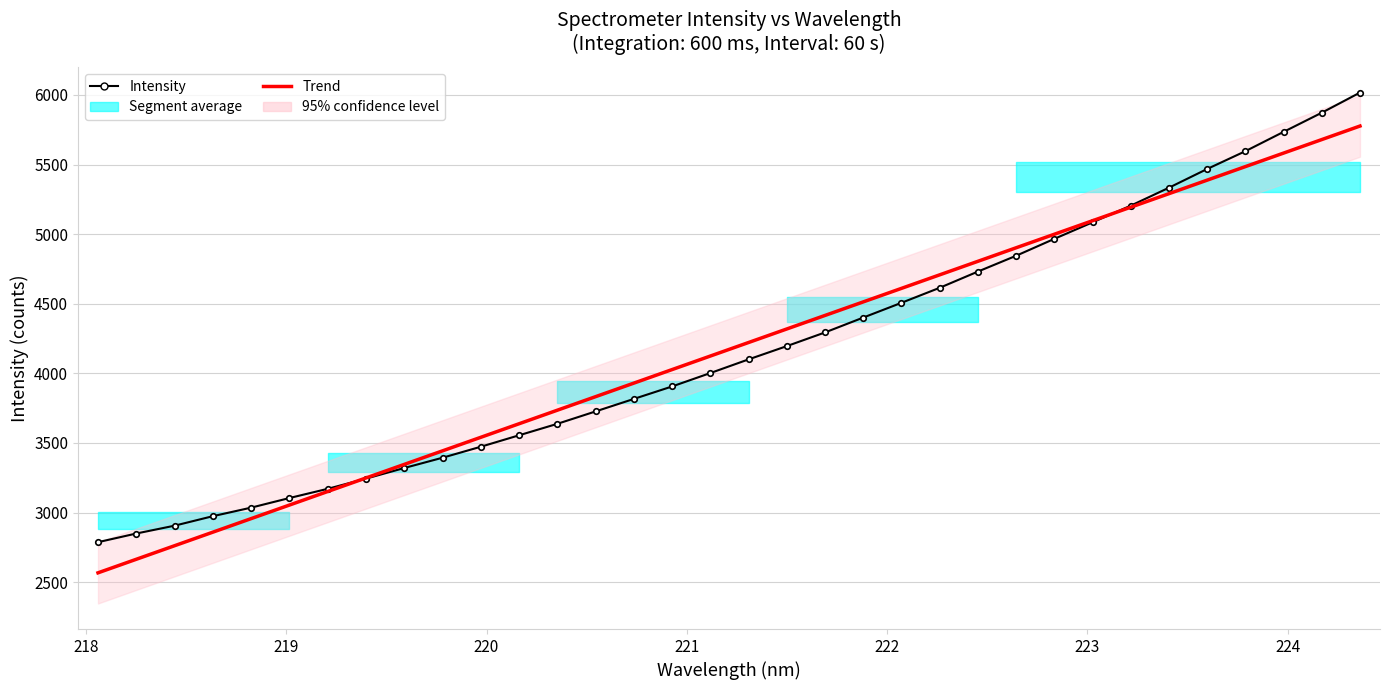

What is the highest value of the Intensity series?

6017.1